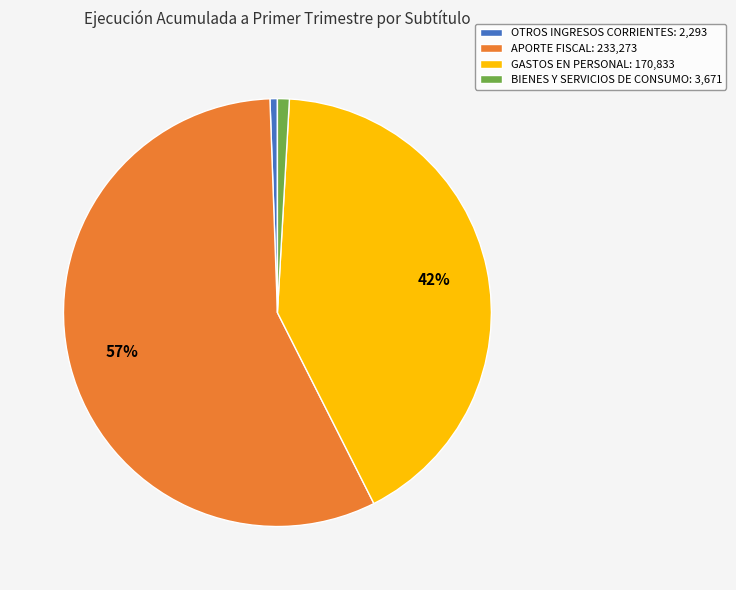

Between GASTOS EN PERSONAL: 170,833 and BIENES Y SERVICIOS DE CONSUMO: 3,671, which is larger?

GASTOS EN PERSONAL: 170,833